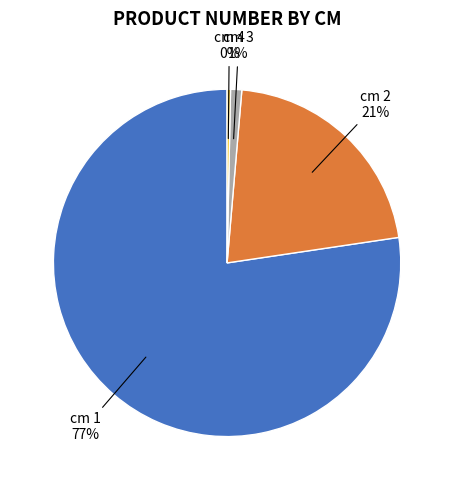

Between cm 4 and cm 3, which is larger?

cm 3